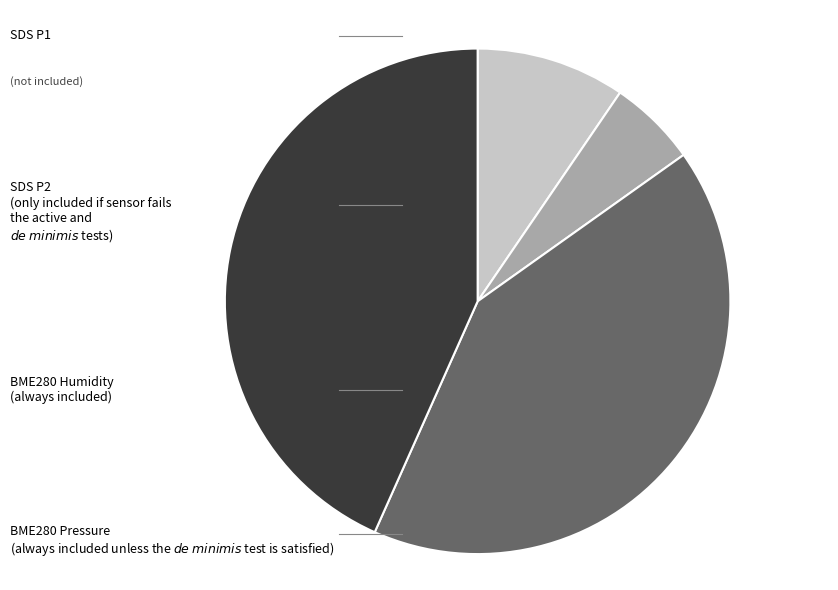

Is there any slice that represents more than half of the pie?

No